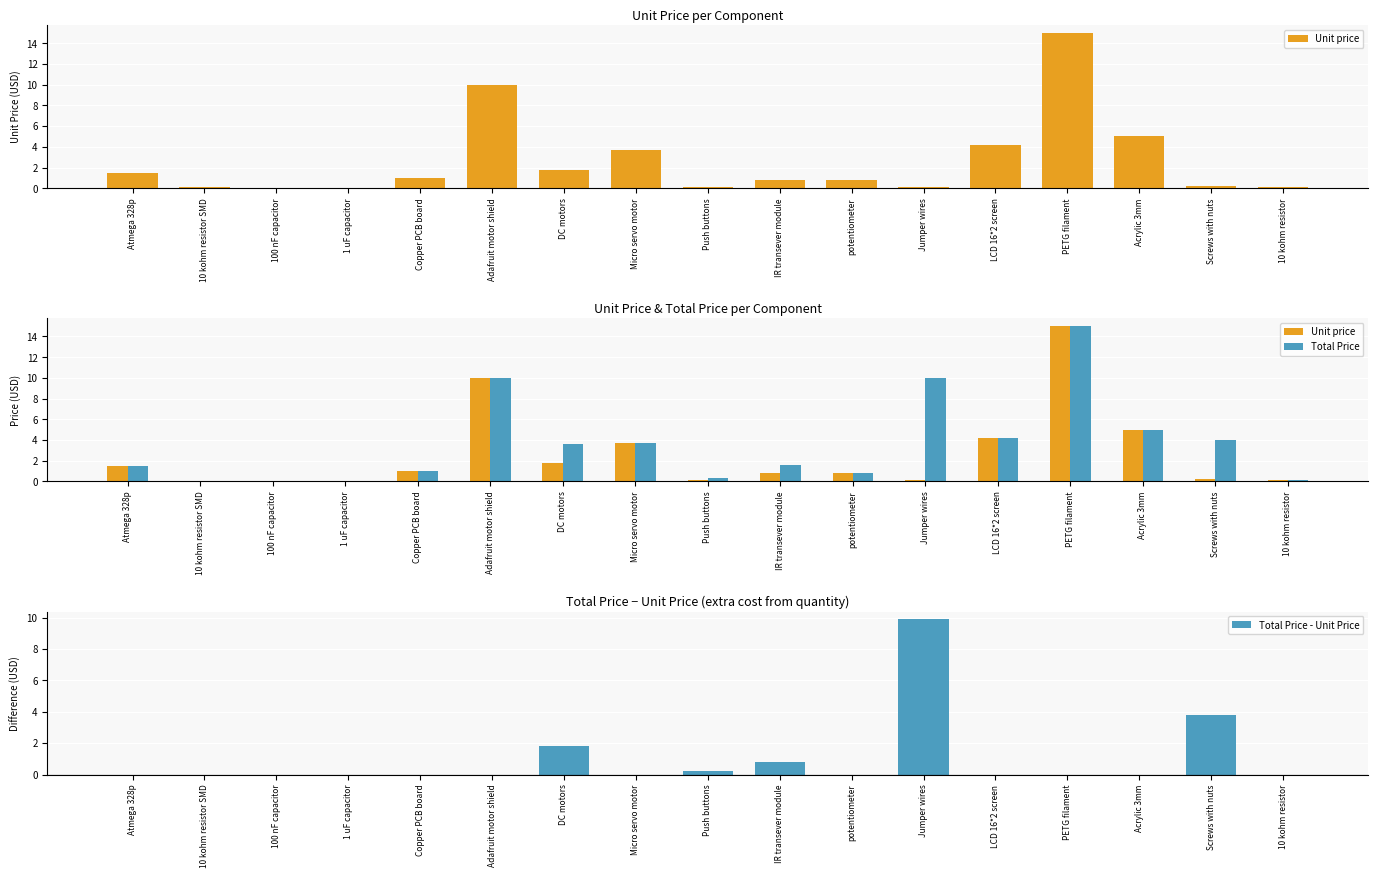

Which series has the largest total across all categories?

Total Price